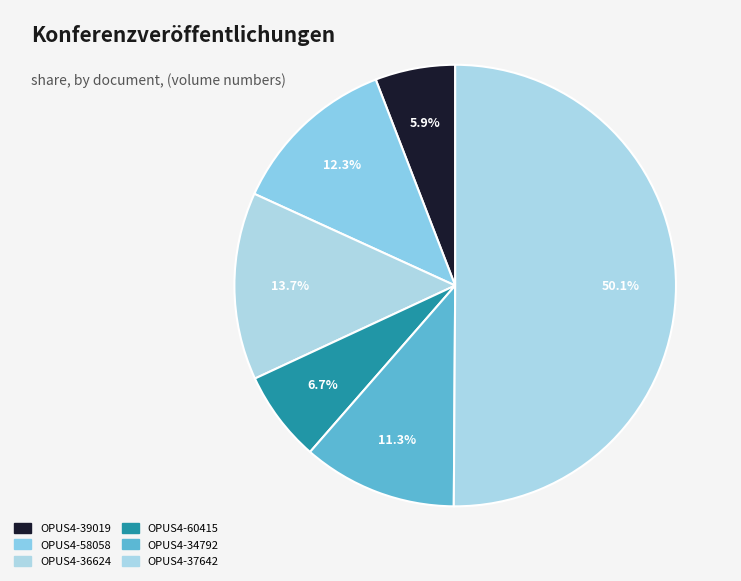

Count the number of slices in the pie.

6